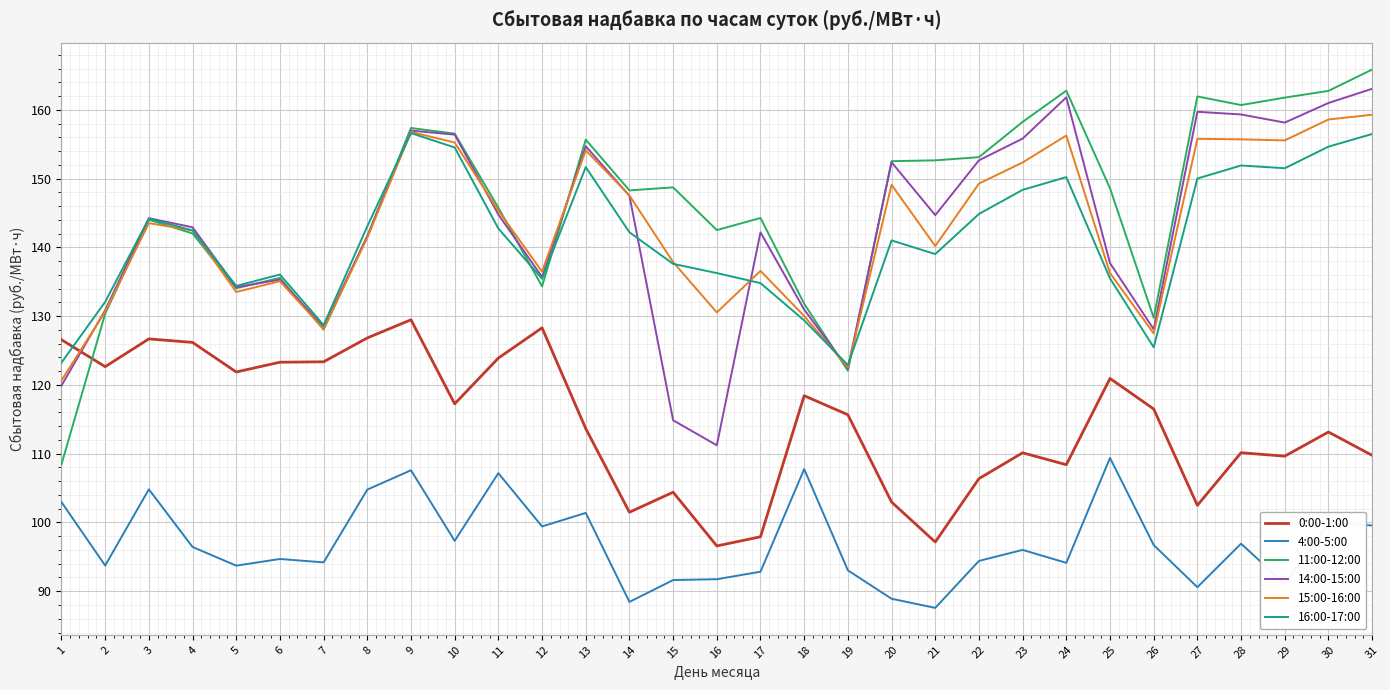

How many lines are shown in the chart?

6